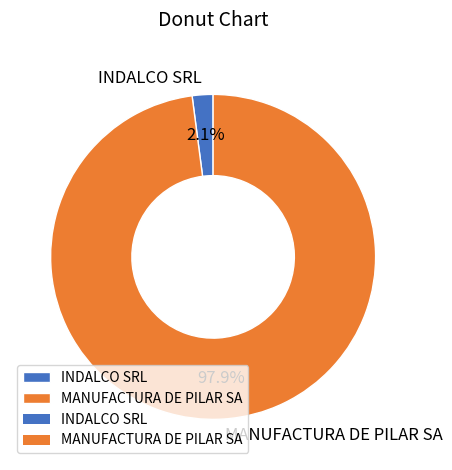

To the nearest percent, what is the combined percentage of INDALCO SRL and MANUFACTURA DE PILAR SA?

100%